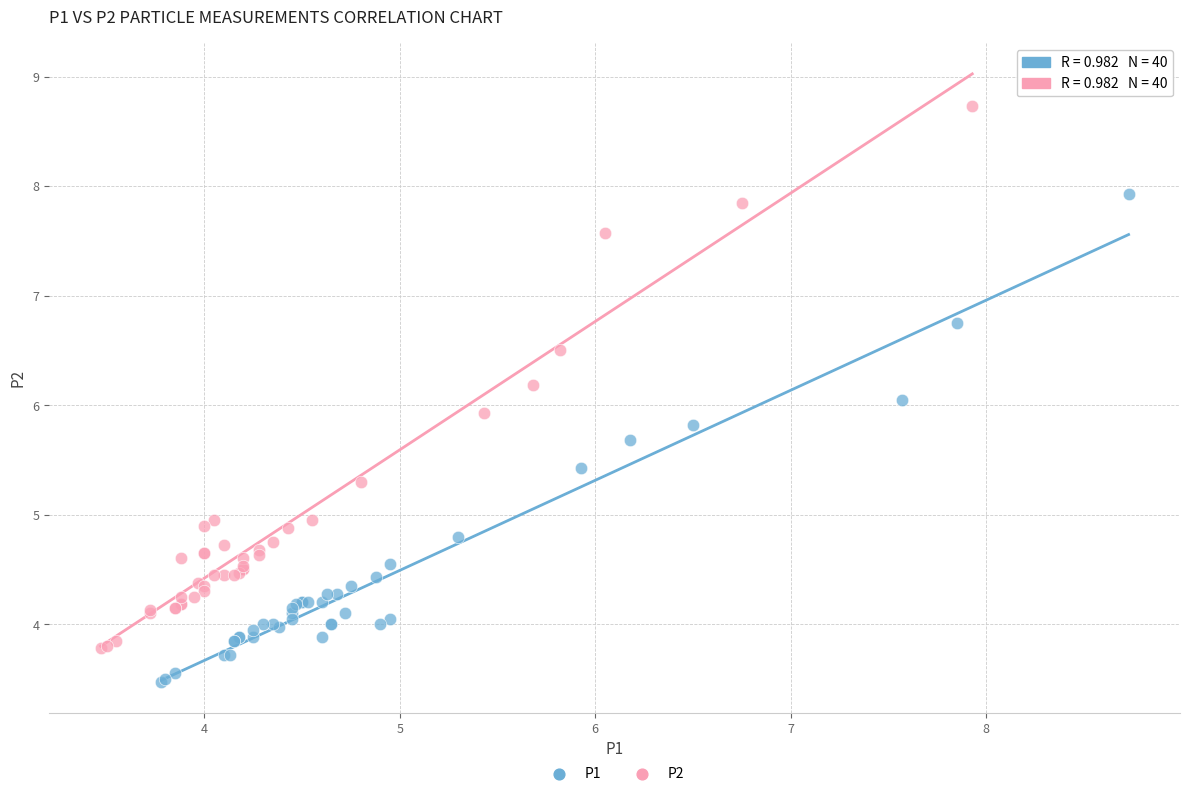

Which series has the largest Y range (max minus min)?

P2